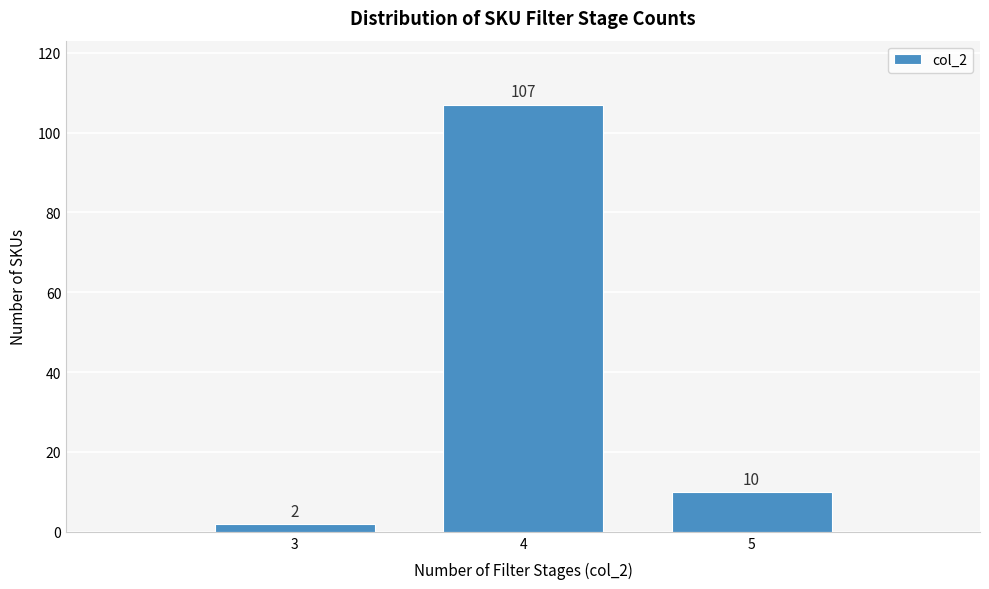

Reading left to right, list every bar in this chart as the range it spans on the x-axis followed by its height.

2.5 to 3.5: 2
3.5 to 4.5: 107
4.5 to 5.5: 10